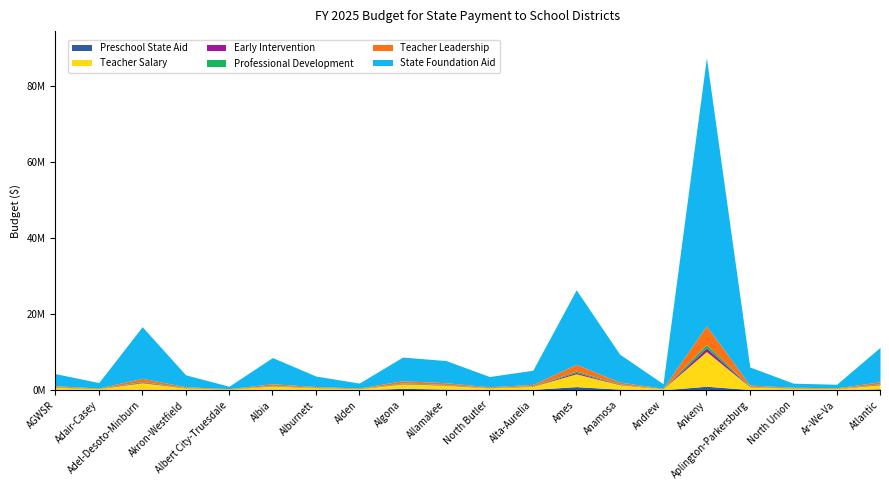

Reading left to right, what are all the values shown in this chart?

Preschool State Aid: 124685	54550	218199	97410	38964	229888	132478	81825	467806	276645	97410	198717	915815	257163	77928	1016964	159753	58446	42861	342963
Teacher Salary: 641999	342486	1729937	497907	247230	868579	524627	321893	1184105	1027853	507903	827873	3379823	1175640	281792	9135057	722771	465425	393425	1069212
Early Intervention: 49619	24155	169322	43351	11328	81079	37760	23694	106268	93451	38335	75803	350983	96182	21069	944353	73466	38002	23624	126604
Professional Development: 54876	21907	161766	44227	10813	82316	43510	18593	126718	85157	44270	71046	377782	106080	18509	895489	63140	35226	22872	113428
Teacher Leadership: 273182	112881	822529	204924	77550	409886	210439	100970	588330	454723	197753	321653	1751392	484943	88391	4935249	305932	153740	123408	534578
State Foundation Aid: 3180091	1434337	13579656	3132891	629753	6895185	2750683	1296121	6218560	5832450	2686472	3730162	19611741	7354176	1186820	70491274	4759031	1074269	931510	9054060